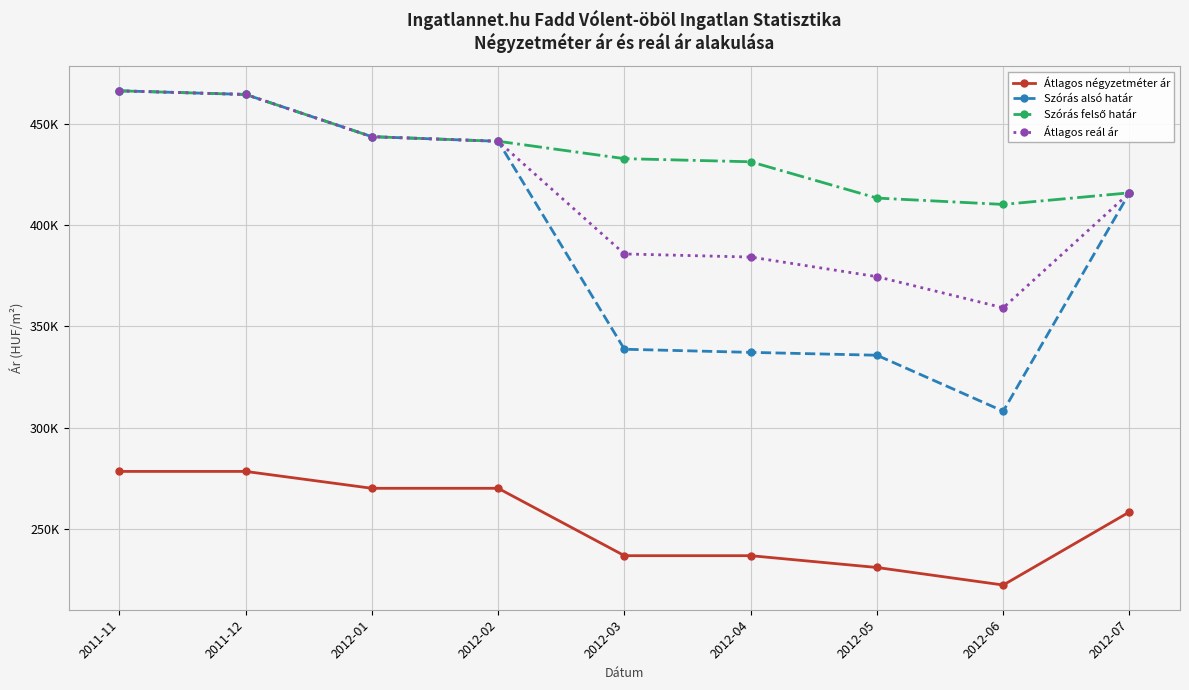

How many data points in Átlagos reál ár are less than 415880?

4